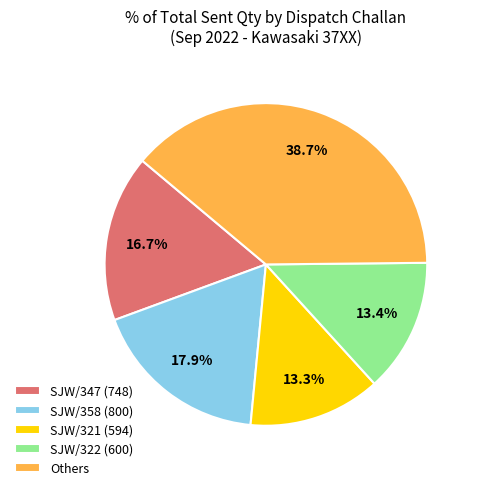

What portion of the pie excludes Others?

61.3%